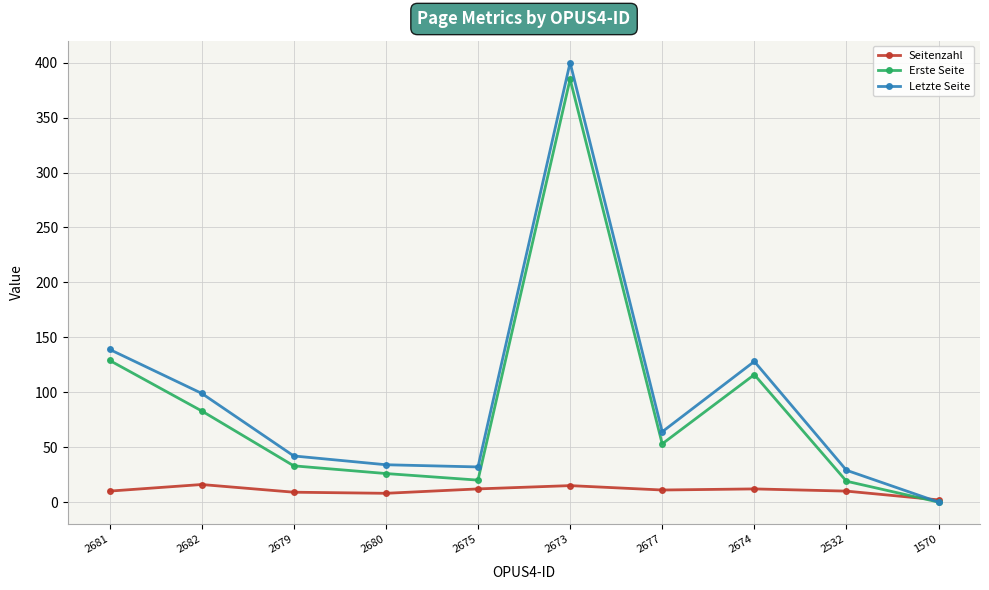

In Seitenzahl, how many points are higher than both neighbors (excluding endpoints)?

3